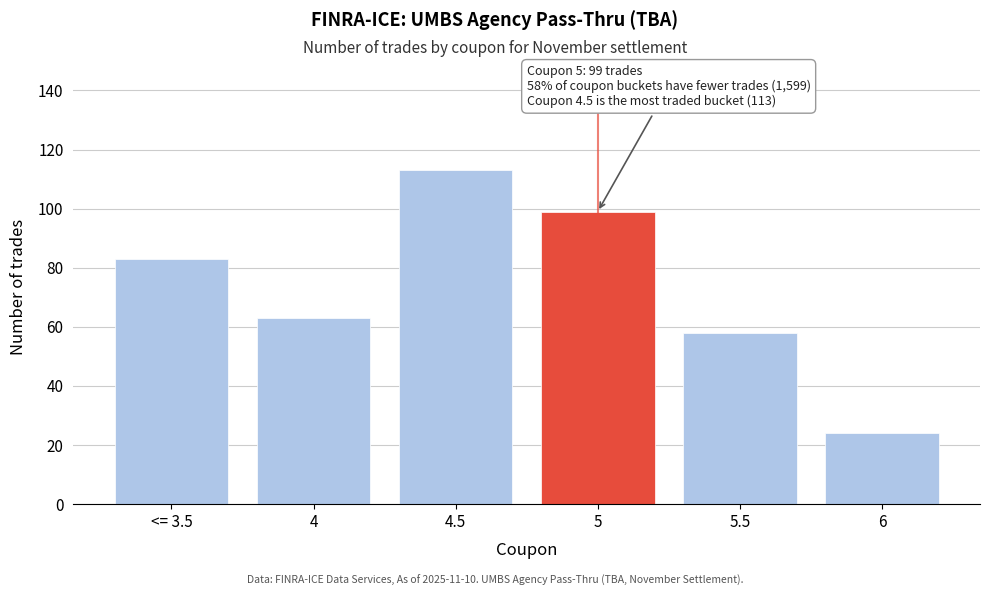

Reading left to right, what are all the values shown in this chart?

<= 3.5=83	4=63	4.5=113	5=99	5.5=58	6=24